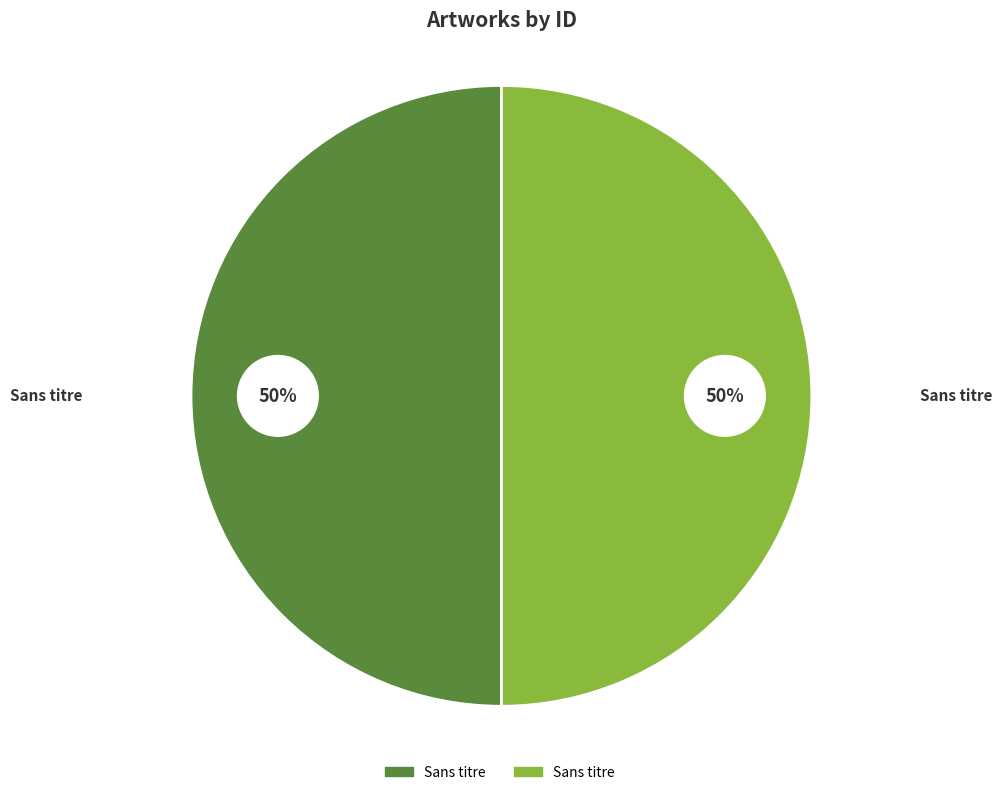

What is the largest slice in the pie chart?

Sans titre 